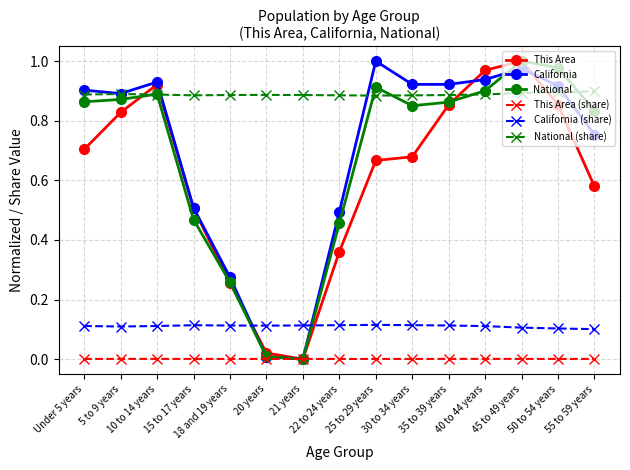

How many lines are shown in the chart?

6